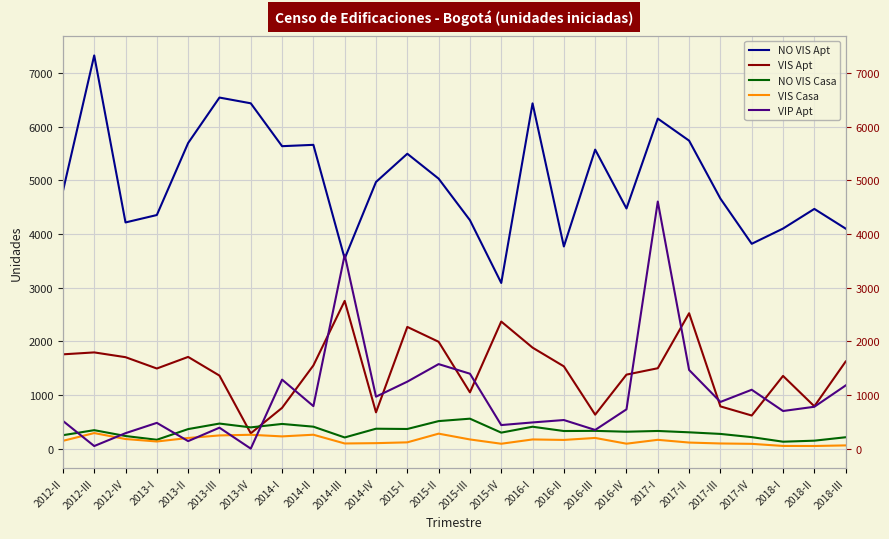

How many data points in VIS Apt are less than 1533?

13